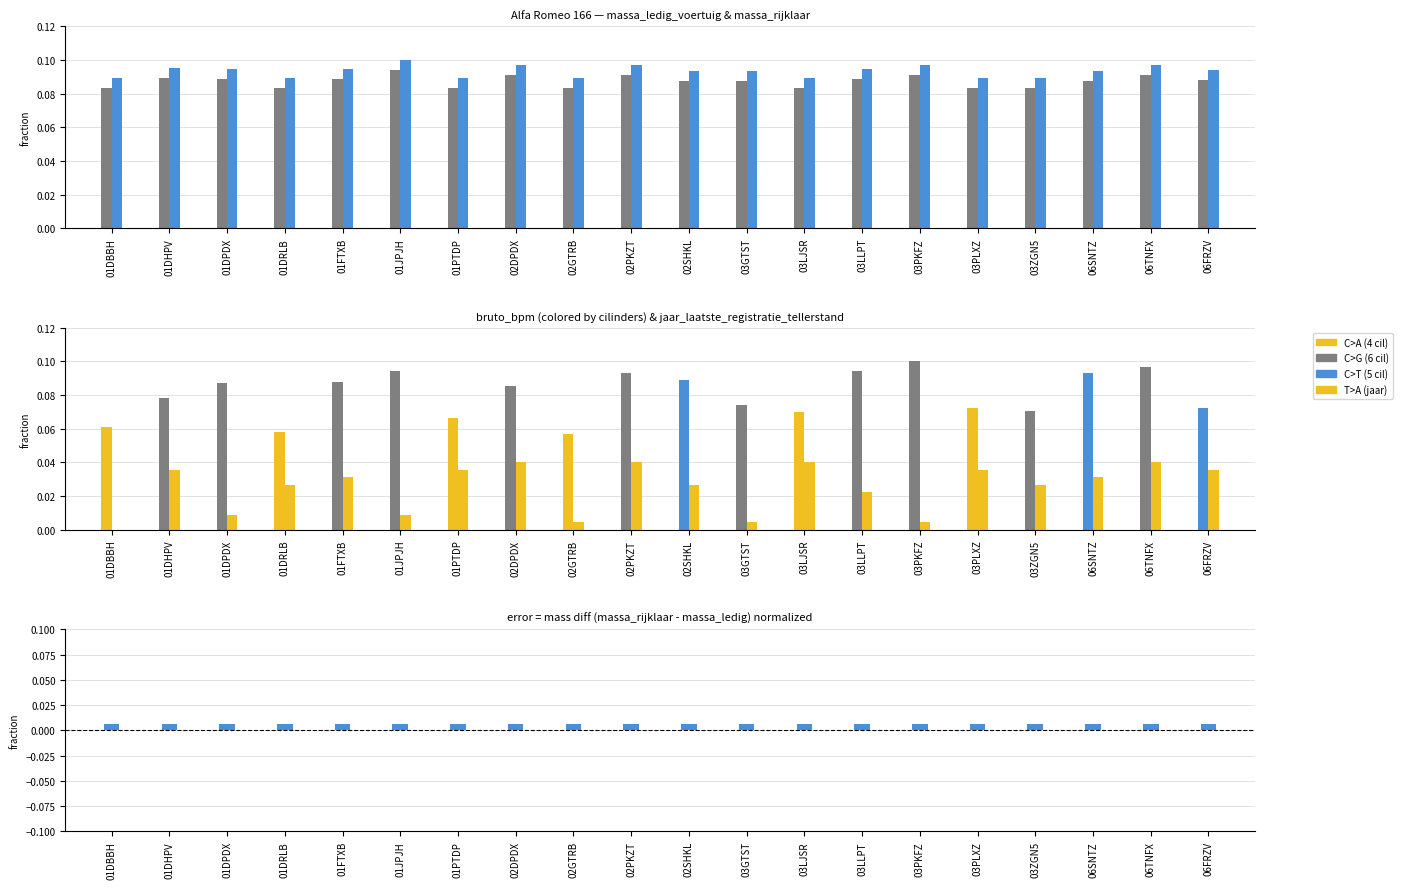

Is the value of bruto_bpm at 06SNTZ greater than the value of massa_rijklaar at 02DPDX?

No